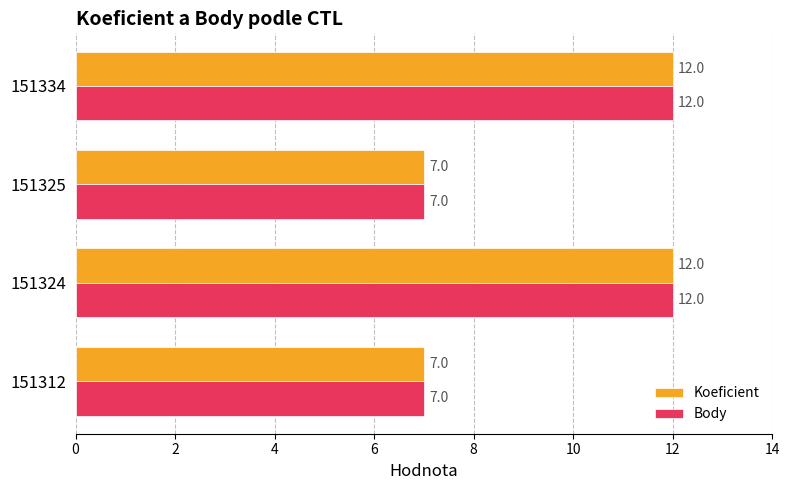

What is the sum of all Body values?

38